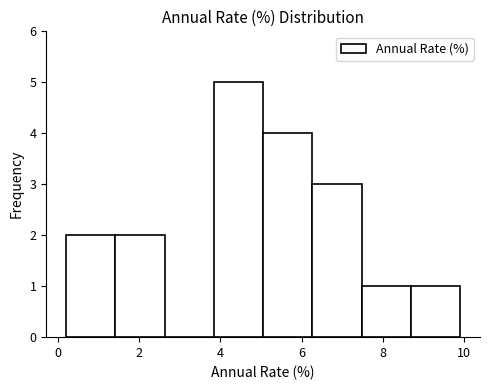

Reading left to right, list every bar in this chart as the range it spans on the x-axis followed by its height. Neither the bar edges nor the heights are printed on the chart, so give them approximately, as read against the axes.

0.2 to 1.4: 2
1.4 to 2.6: 2
2.6 to 3.8: 0
3.8 to 5.0: 5
5.0 to 6.2: 4
6.2 to 7.4: 3
7.4 to 8.6: 1
8.6 to 10.0: 1